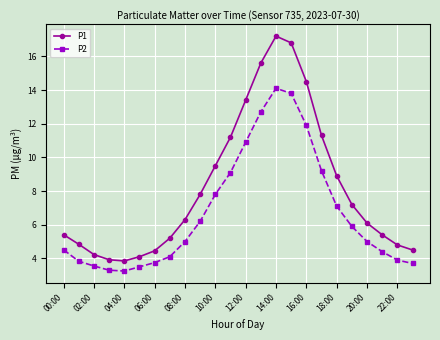

Which series has the widest spread of values?

P1